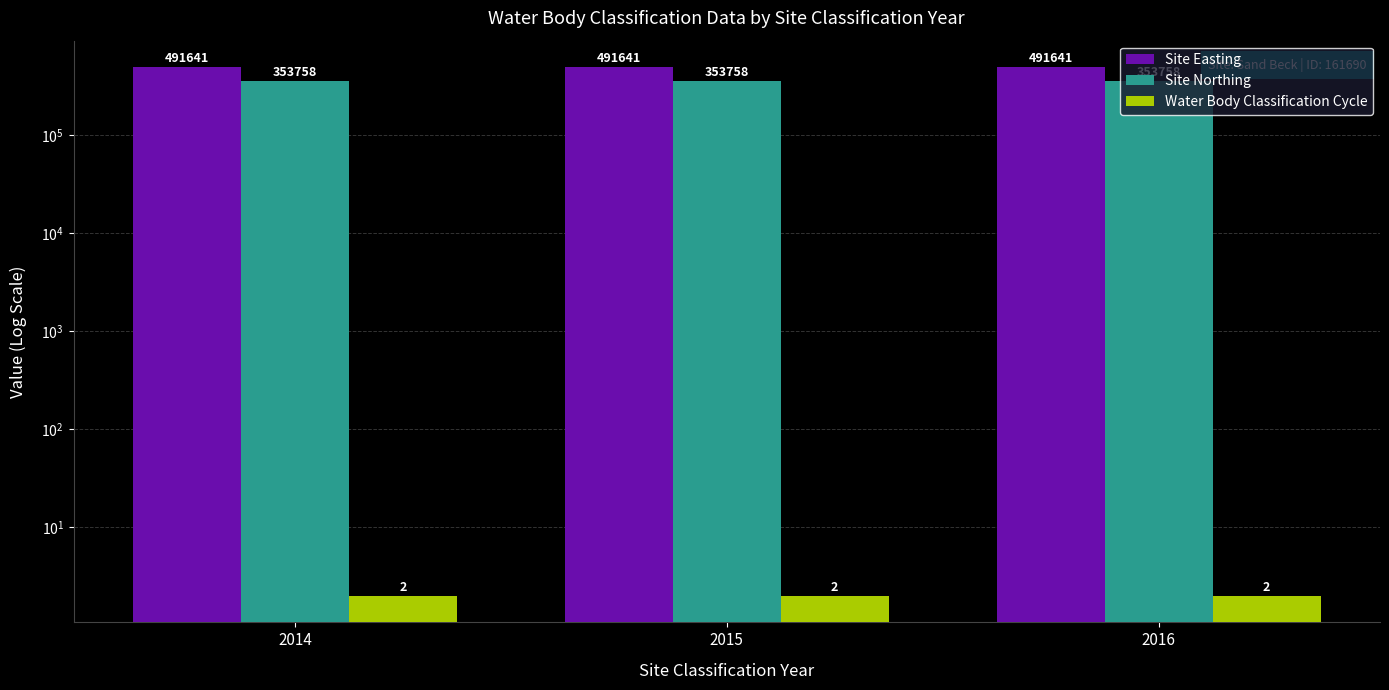

Reading left to right, what are all the values shown in this chart?

Site Easting: 491641	491641	491641
Site Northing: 353758	353758	353758
Water Body Classification Cycle: 2	2	2